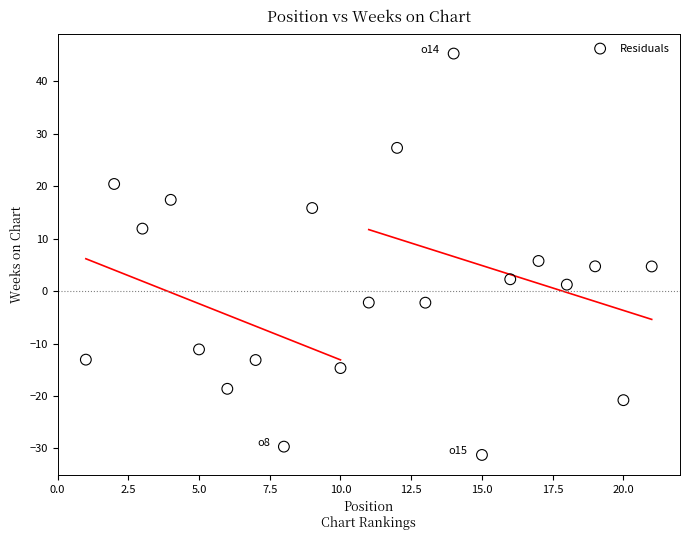

What Y value in the scatter plot is closest to 7?

5.7